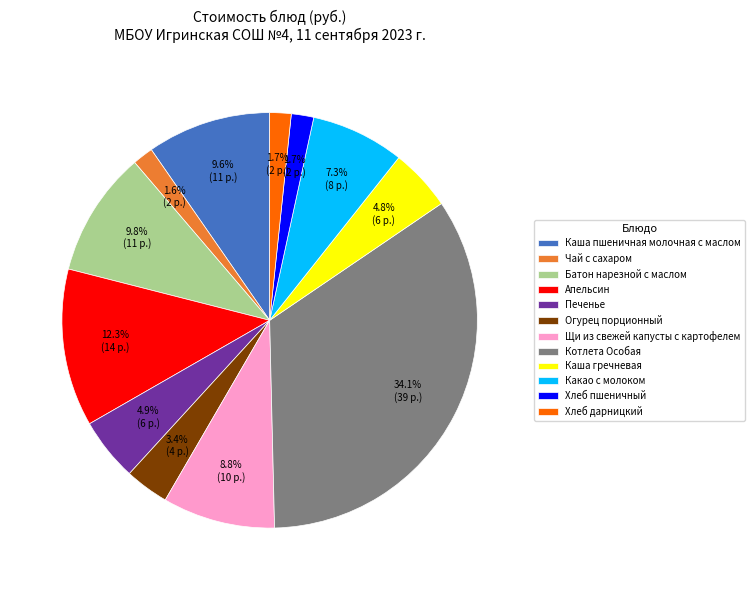

What is the ratio of the value at Чай с сахаром to the value at Каша пшеничная молочная с маслом?

0.2